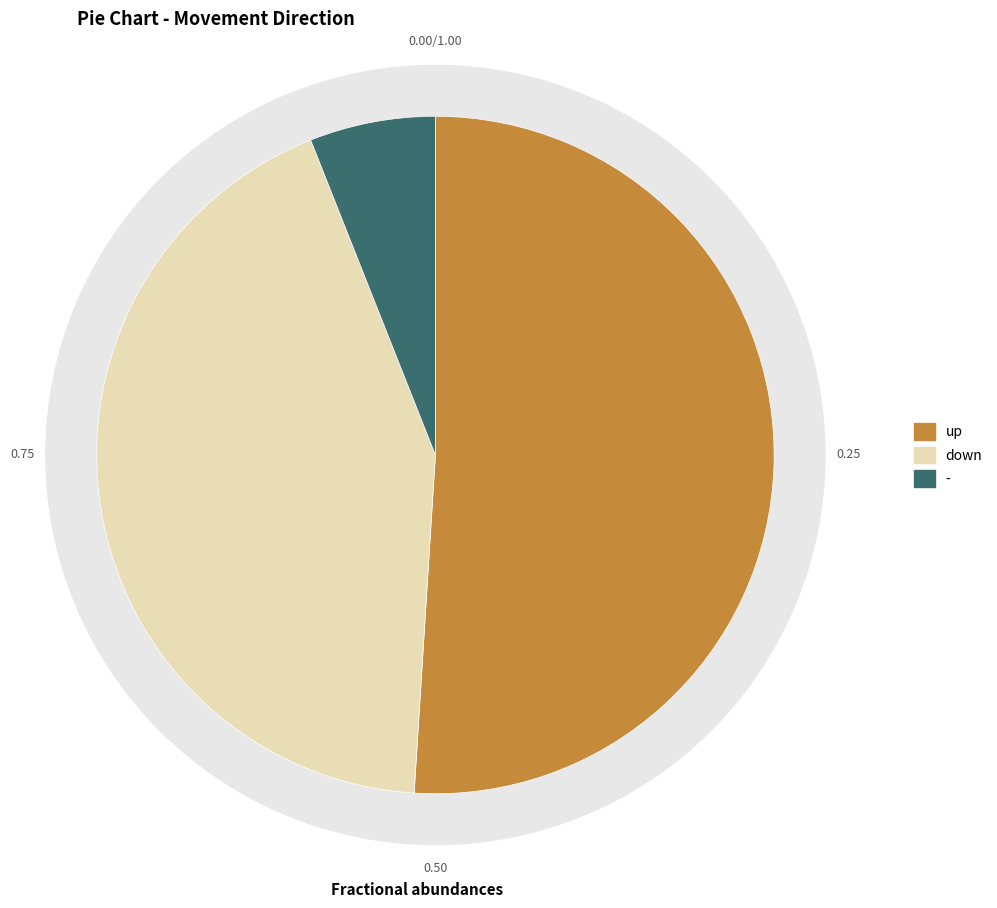

Is there a majority slice in this chart?

Yes